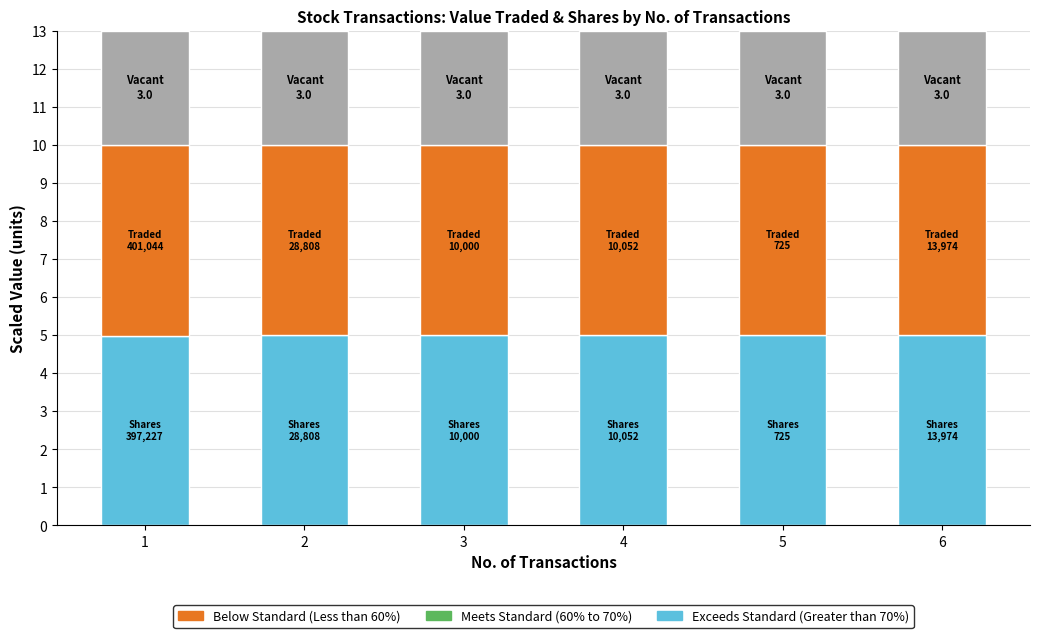

What is the total value across all series at 5?

13.0